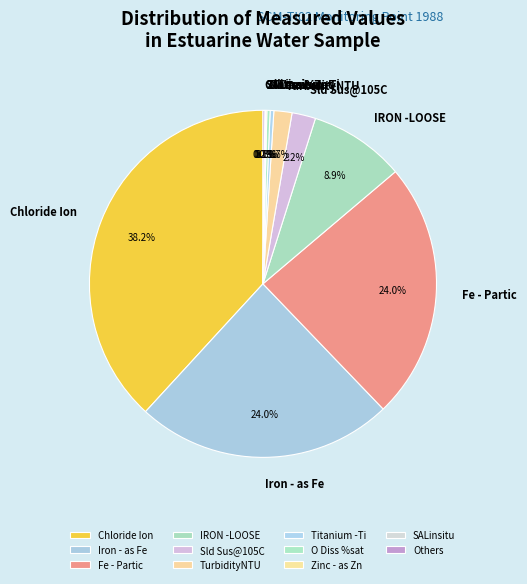

What is the largest slice in the pie chart?

Chloride Ion